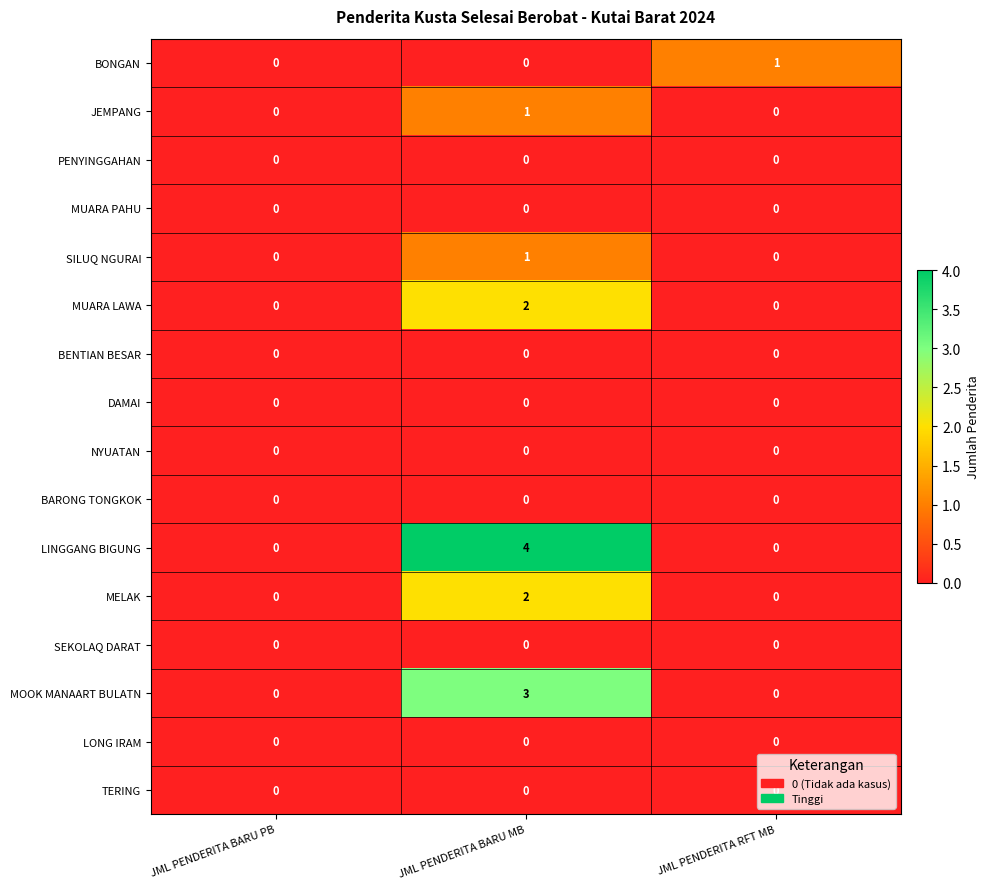

At which category is the sum across all series the highest?

JML PENDERITA BARU MB